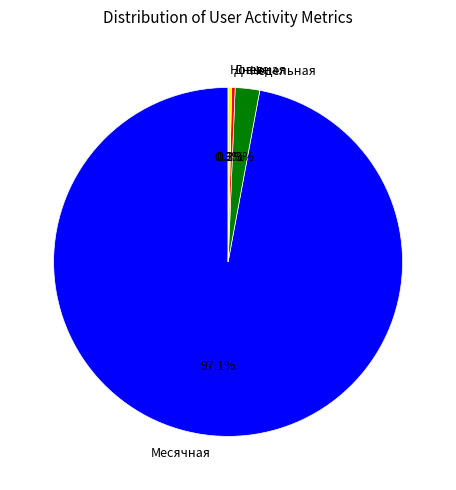

Is there a majority slice in this chart?

Yes